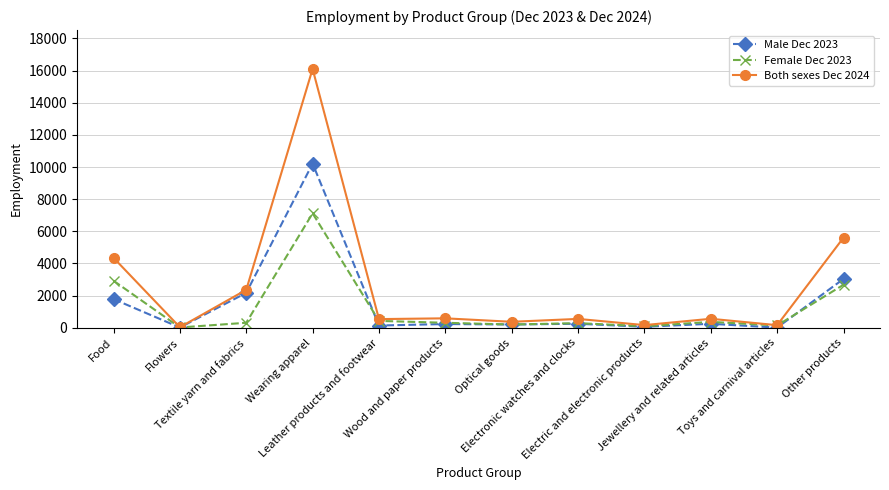

What is the greatest value displayed?

16101